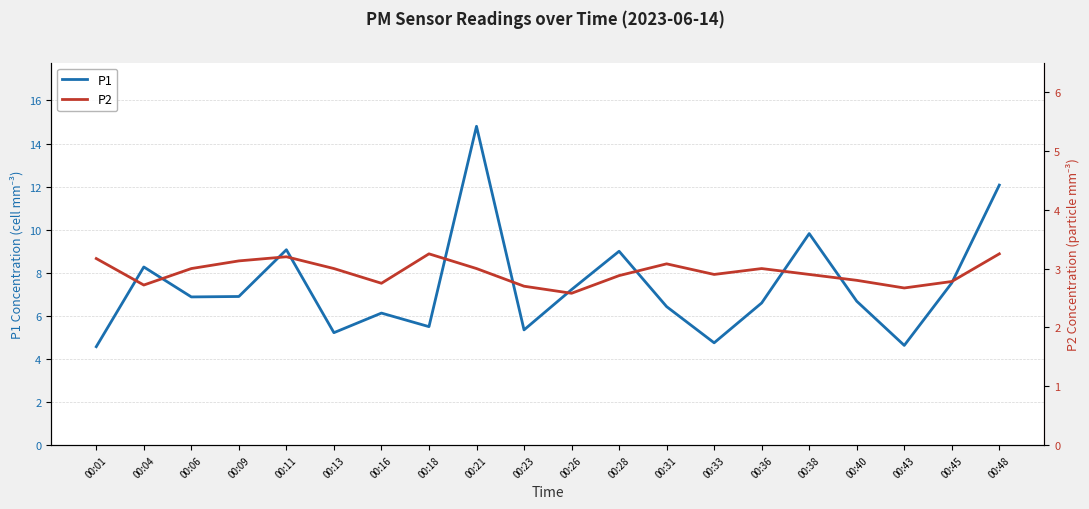

Which label corresponds to the largest value in the chart?

00:21